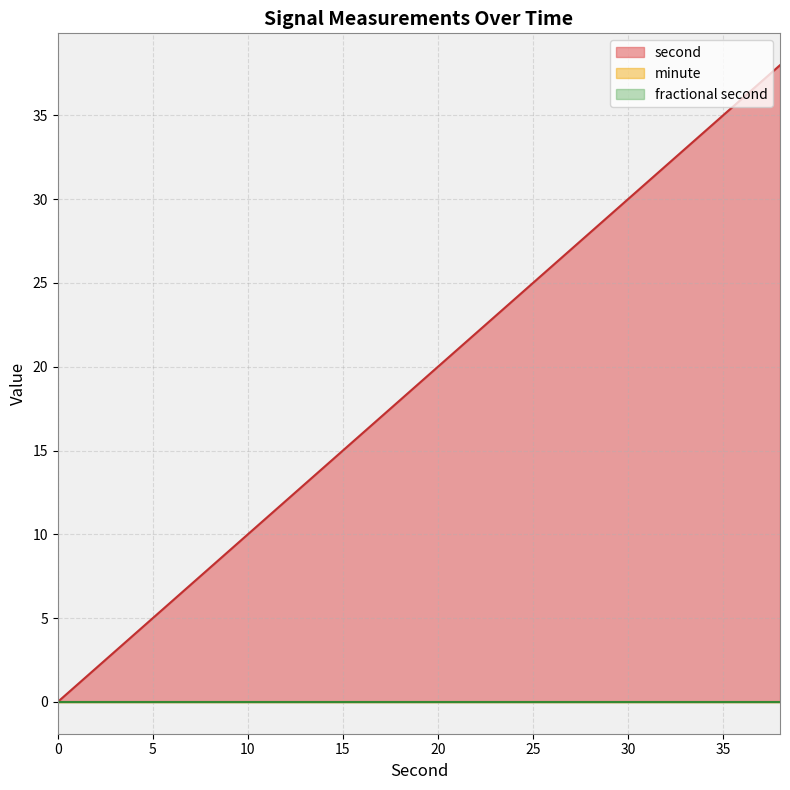

How many lines are shown in the chart?

3